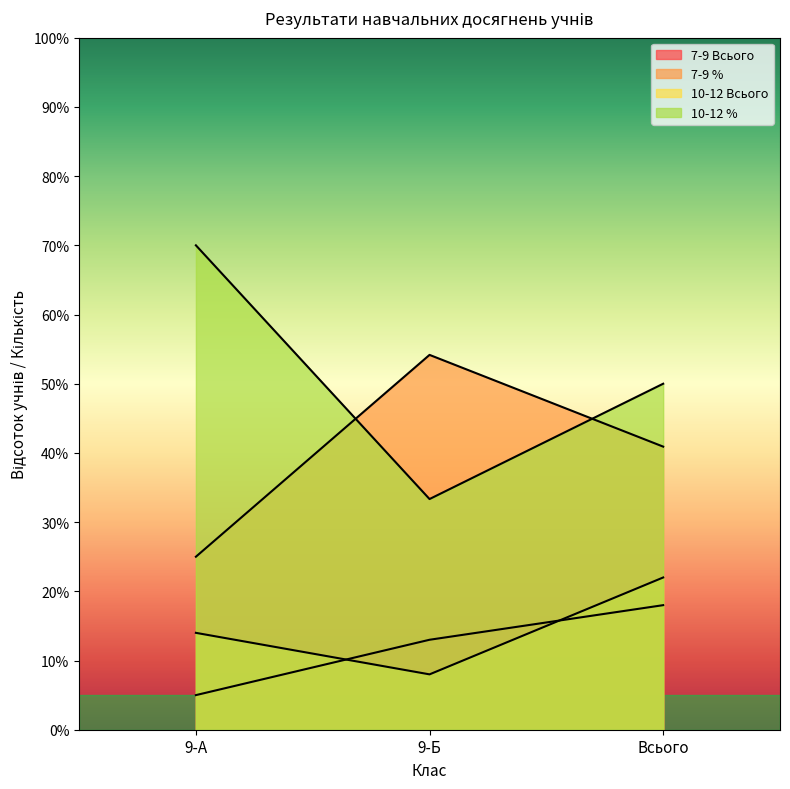

Is the value of 7-9 Всього at Всього greater than the value of 10-12 Всього at Всього?

No